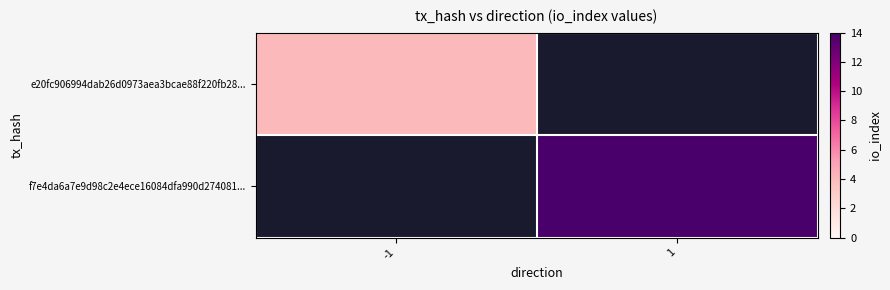

What value does the f7e4da6a7e9d98c2e4ece16084dfa990d274081... series have at 1?

14.0